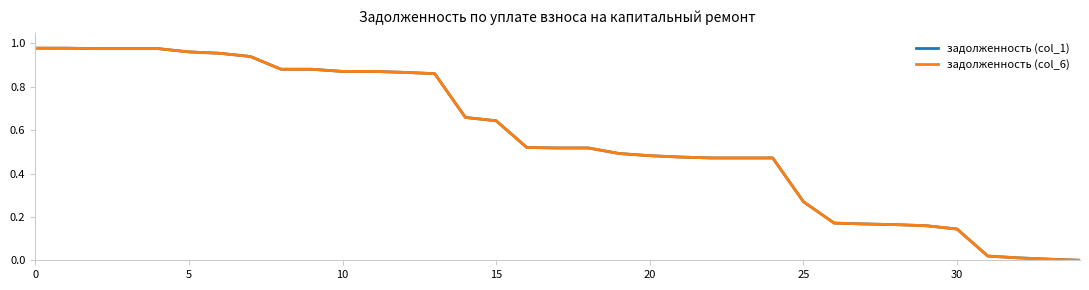

What is the highest value of the задолженность (col_1) series?

1.0